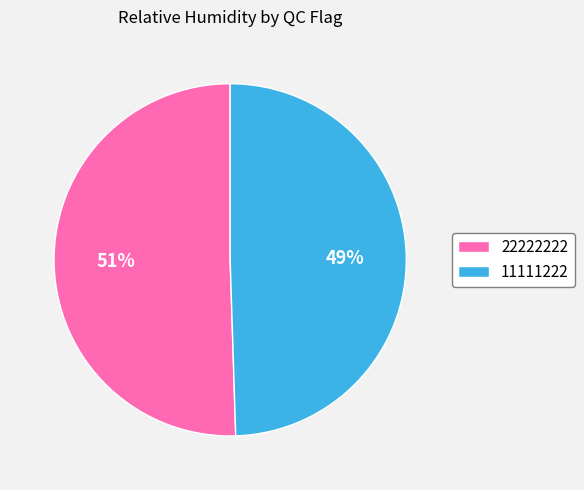

What is the ratio of the value at 11111222 to the value at 22222222?

1.0